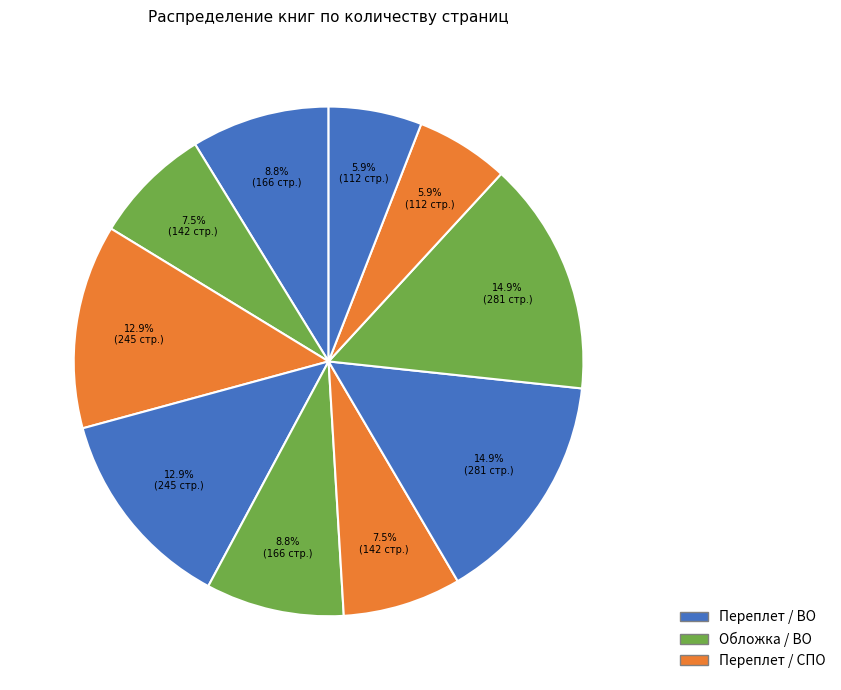

Count the number of slices in the pie.

10